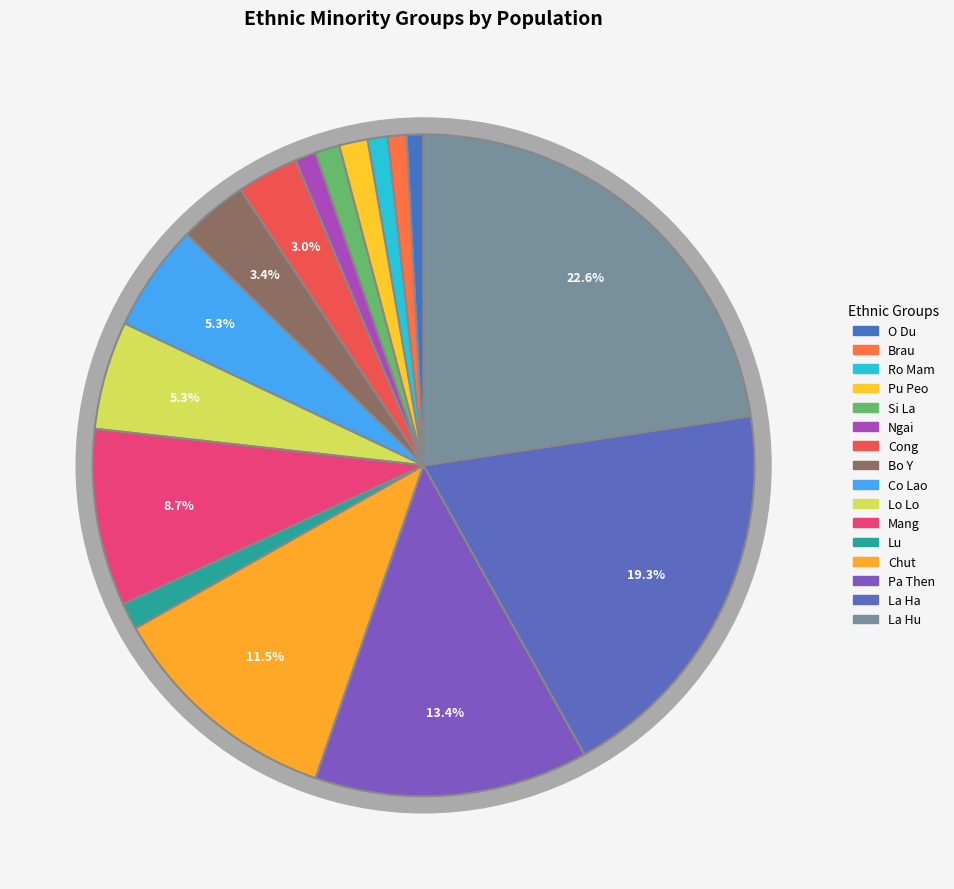

To the nearest percent, what percentage of the pie is Lu?

1%